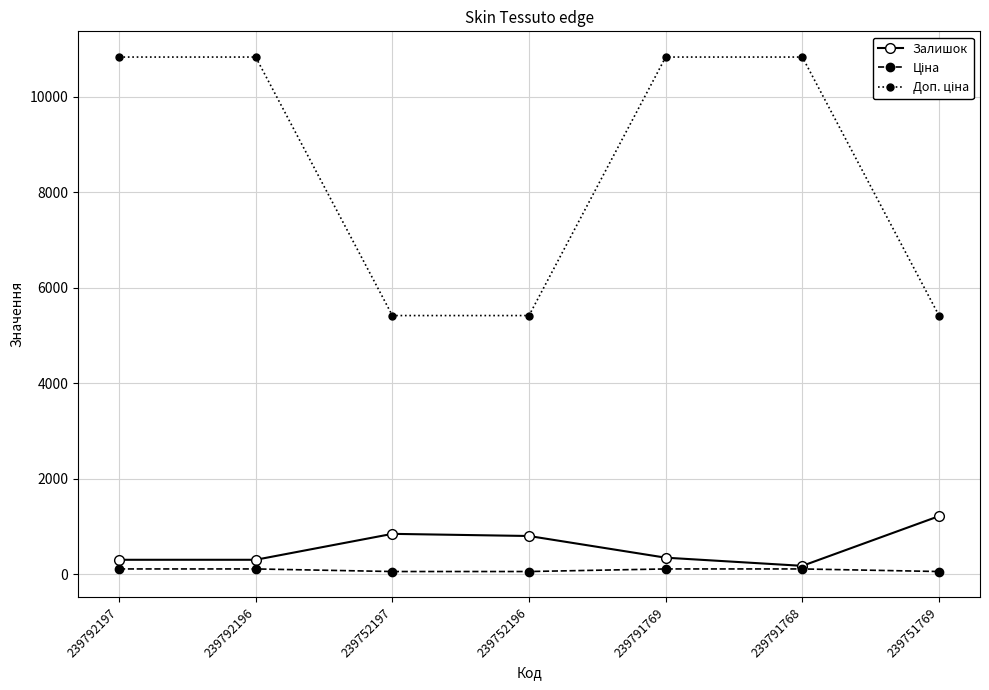

The Залишок series shows 843.0 at 239752197. True or false?

True